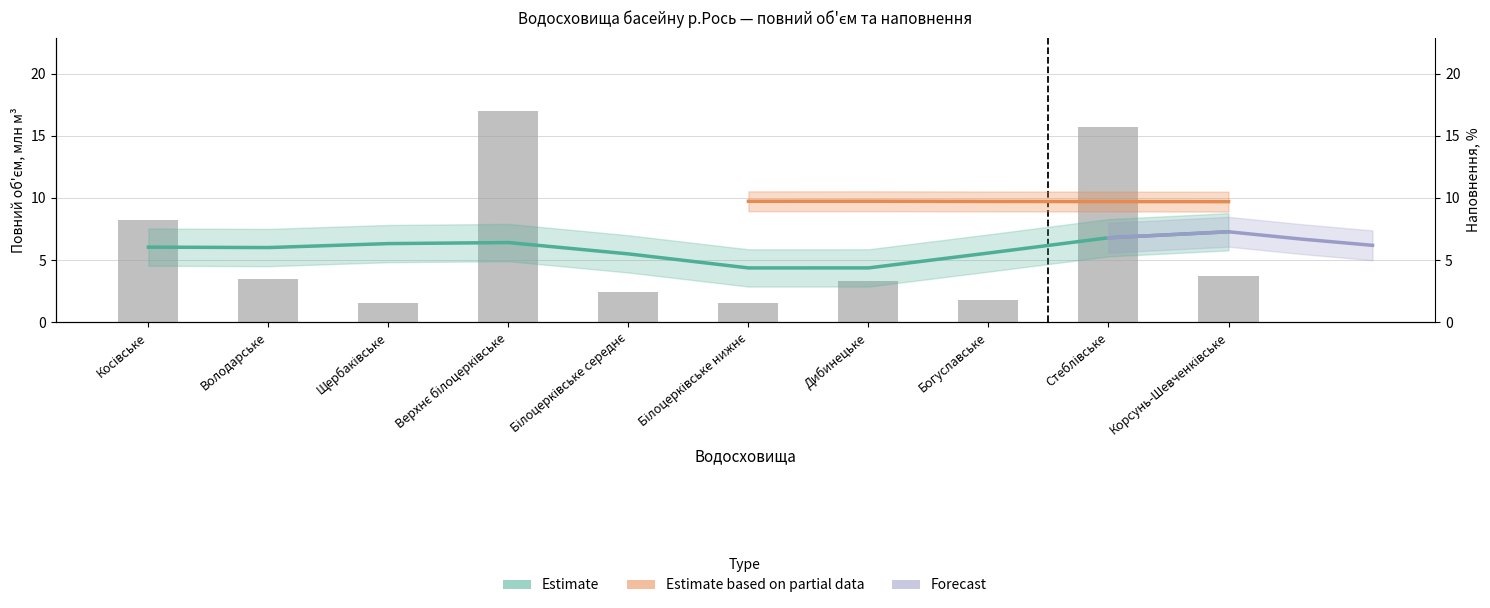

Reading left to right, extract all data points from this chart.

Косівське=8.2	Володарське=3.4	Щербаківське=1.5	Верхнє білоцерківське=17.0	Білоцерківське середнє=2.4	Білоцерківське нижнє=1.6	Дибинецьке=3.3	Богуславське=1.8	Стеблівське=15.7	Корсунь-Шевченківське=3.8